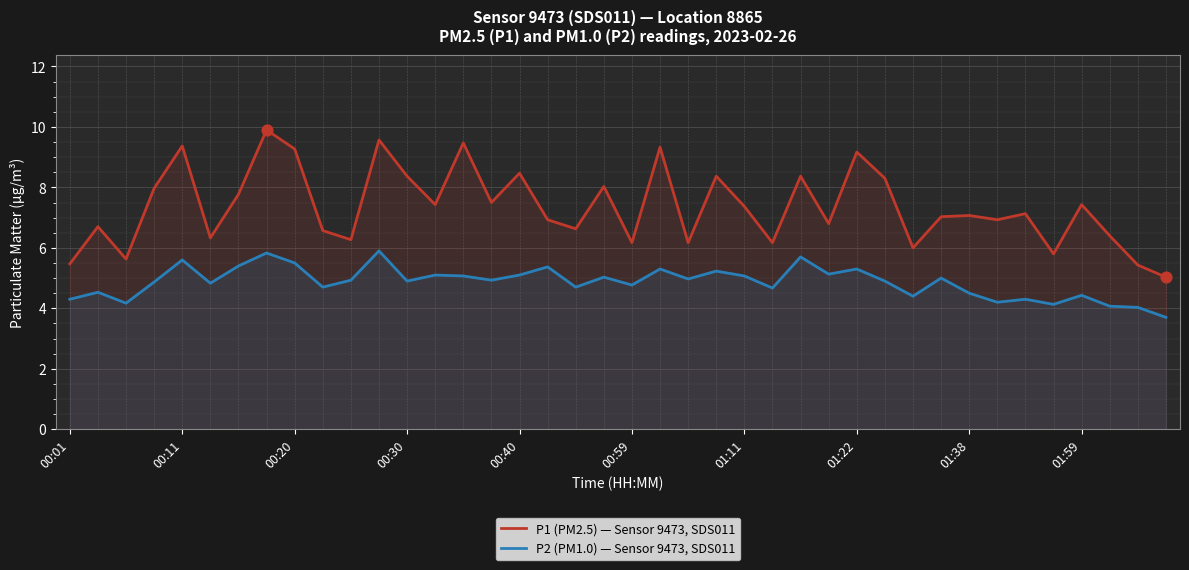

What are all the series names shown in the legend?

P1 (PM2.5) — Sensor 9473, SDS011, P2 (PM1.0) — Sensor 9473, SDS011